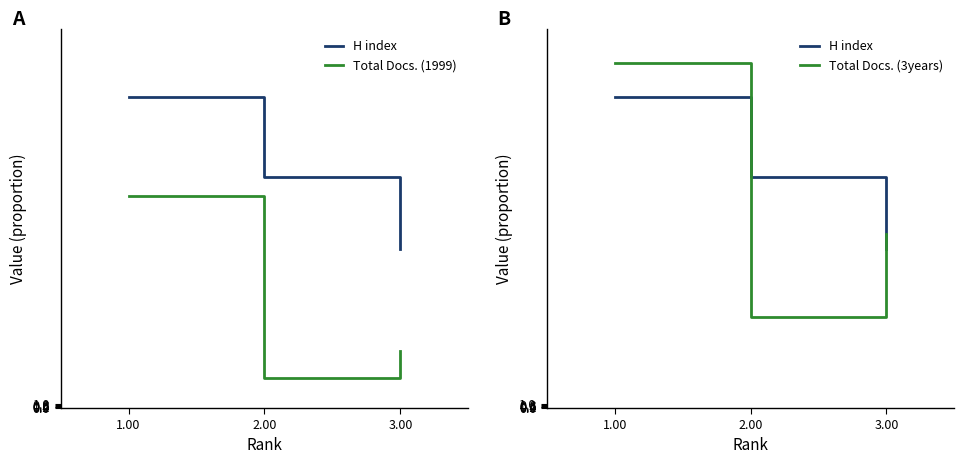

Rank the series at 1.00 from highest to lowest value.

Total Docs. (3years), H index, Total Docs. (1999)